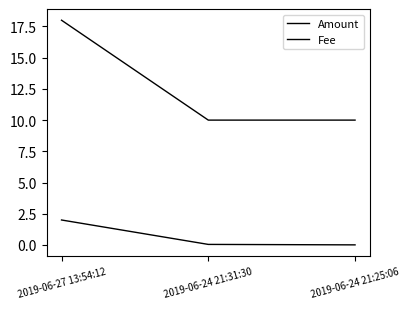

What is the label of the 2nd point from the left?

2019-06-24 21:31:30